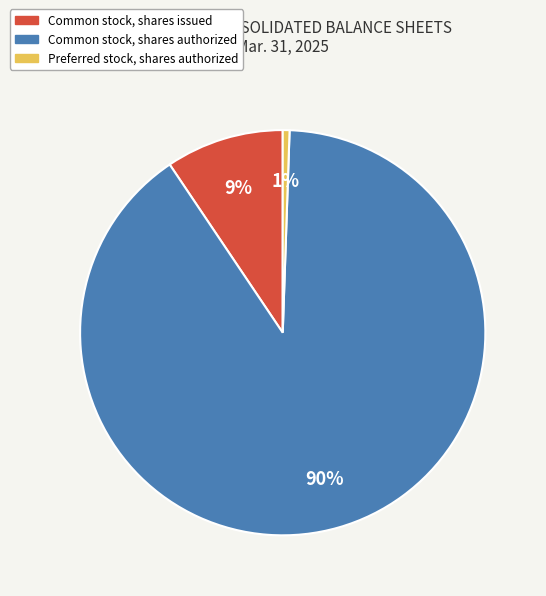

How many segments does this pie chart have?

3